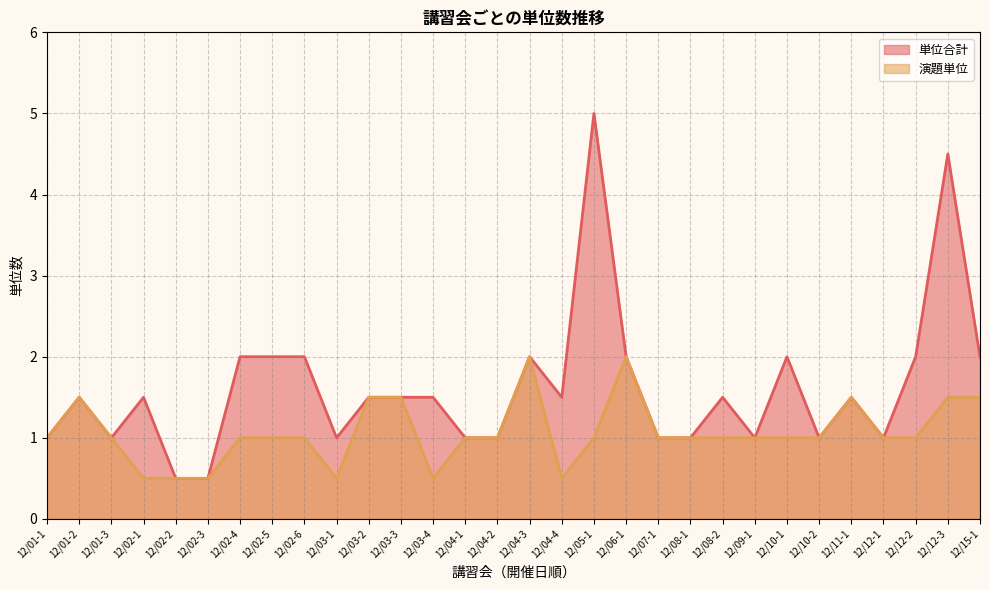

How many values in the 単位合計 series are below 1?

2